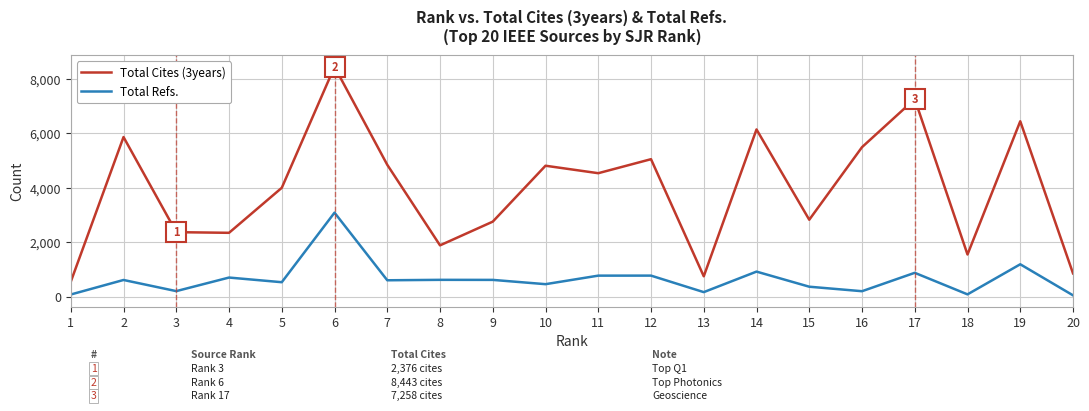

Which series changed the most between 16 and 19?

Total Refs.